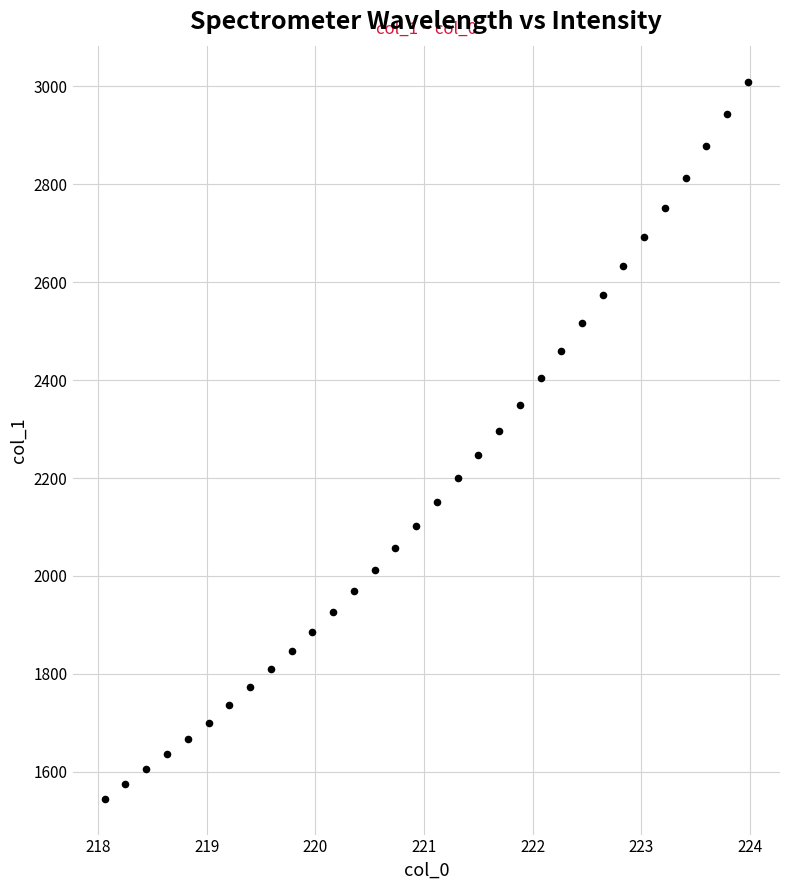

What is the range of X values (max minus min)?

5.9